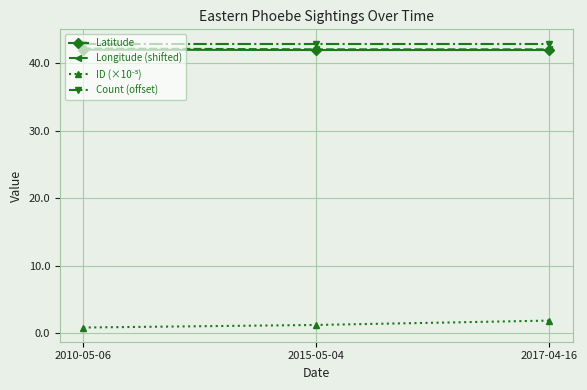

What is the greatest value displayed?

42.9